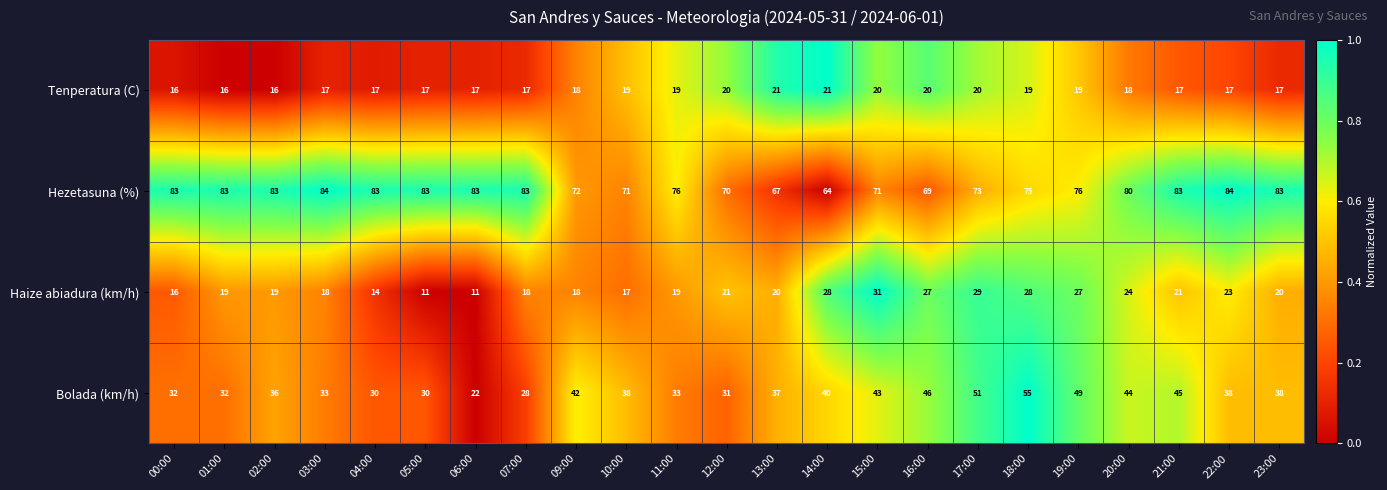

Is it true that Hezetasuna (%) equals 83 at 05:00?

True